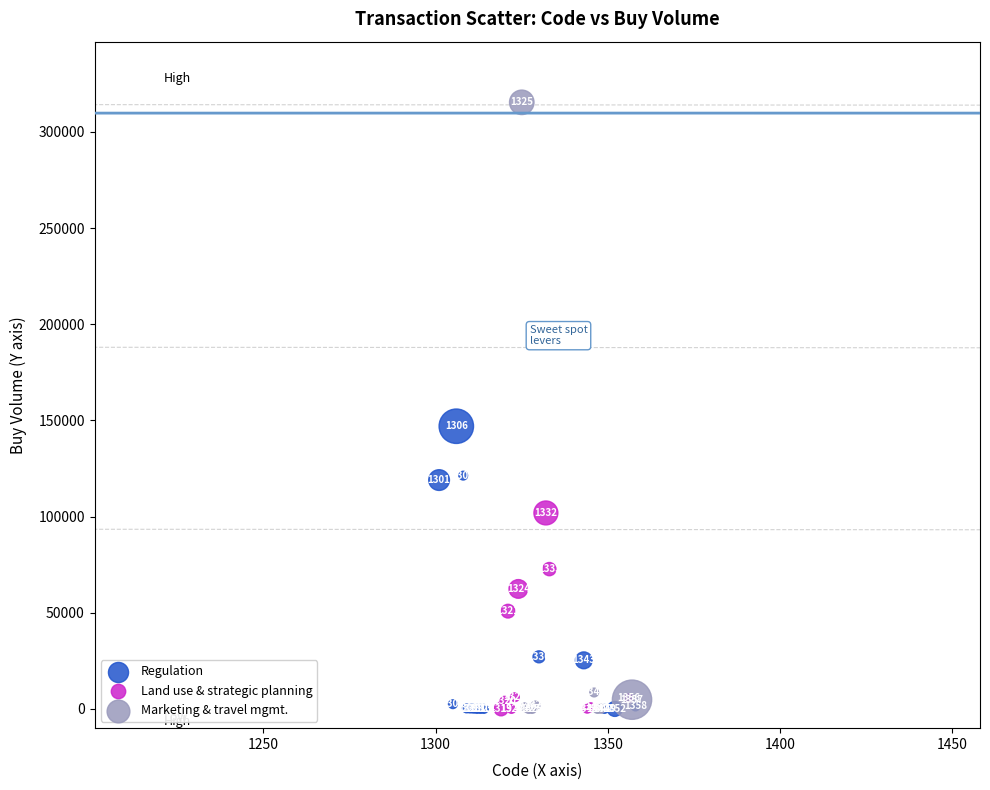

Which series has the largest Y range (max minus min)?

Marketing & travel mgmt.